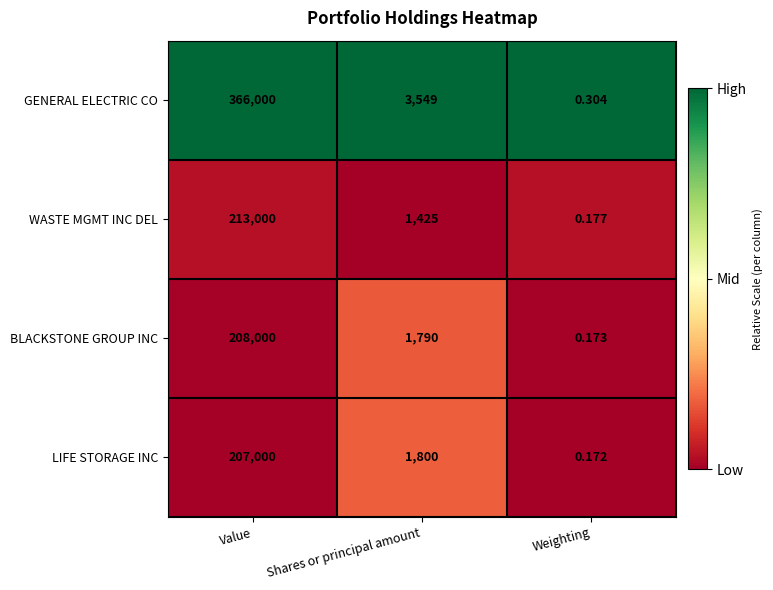

At how many categories does at least one series exceed 0?

3